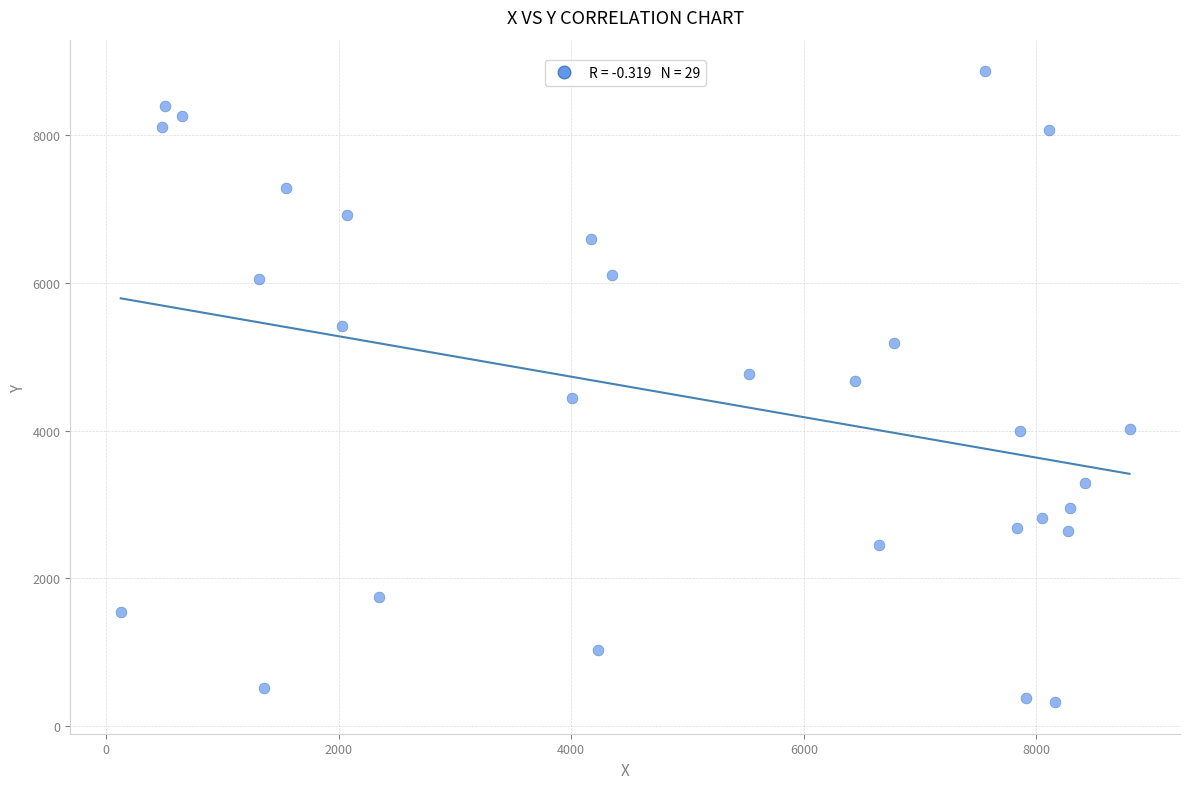

What is the range of Y values (max minus min)?

8544.2